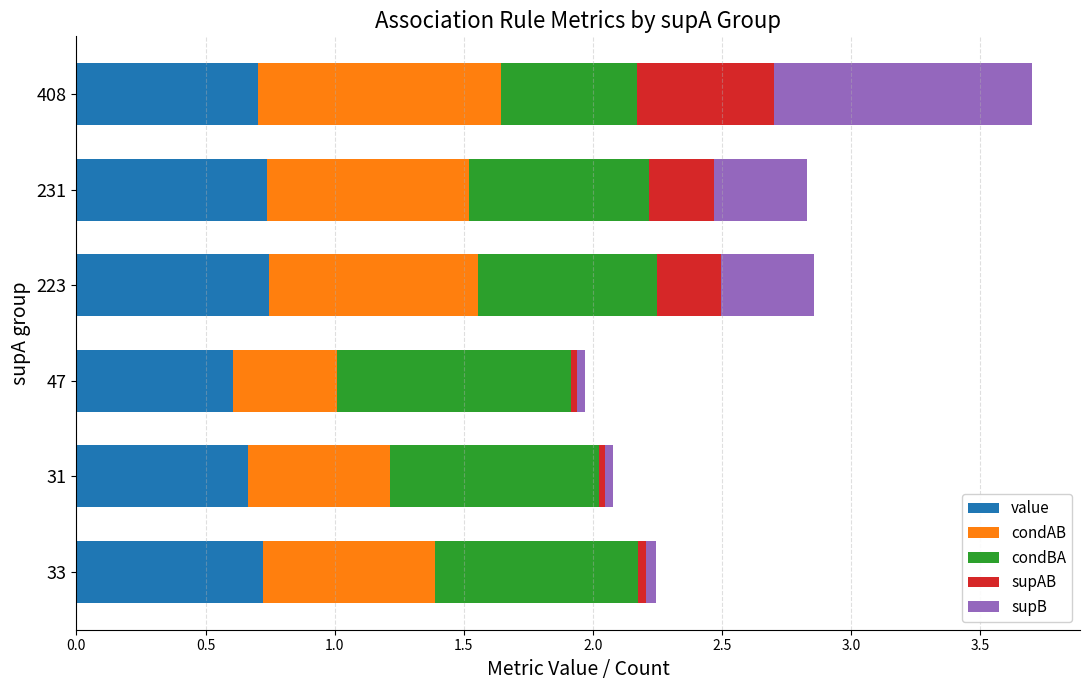

At which category is the sum across all series the highest?

408